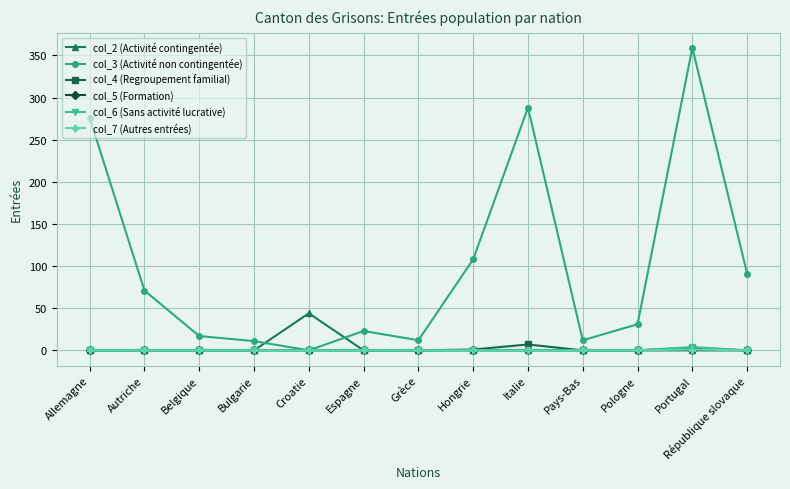

What are all the series names shown in the legend?

col_2 (Activité contingentée), col_3 (Activité non contingentée), col_4 (Regroupement familial), col_5 (Formation), col_6 (Sans activité lucrative), col_7 (Autres entrées)